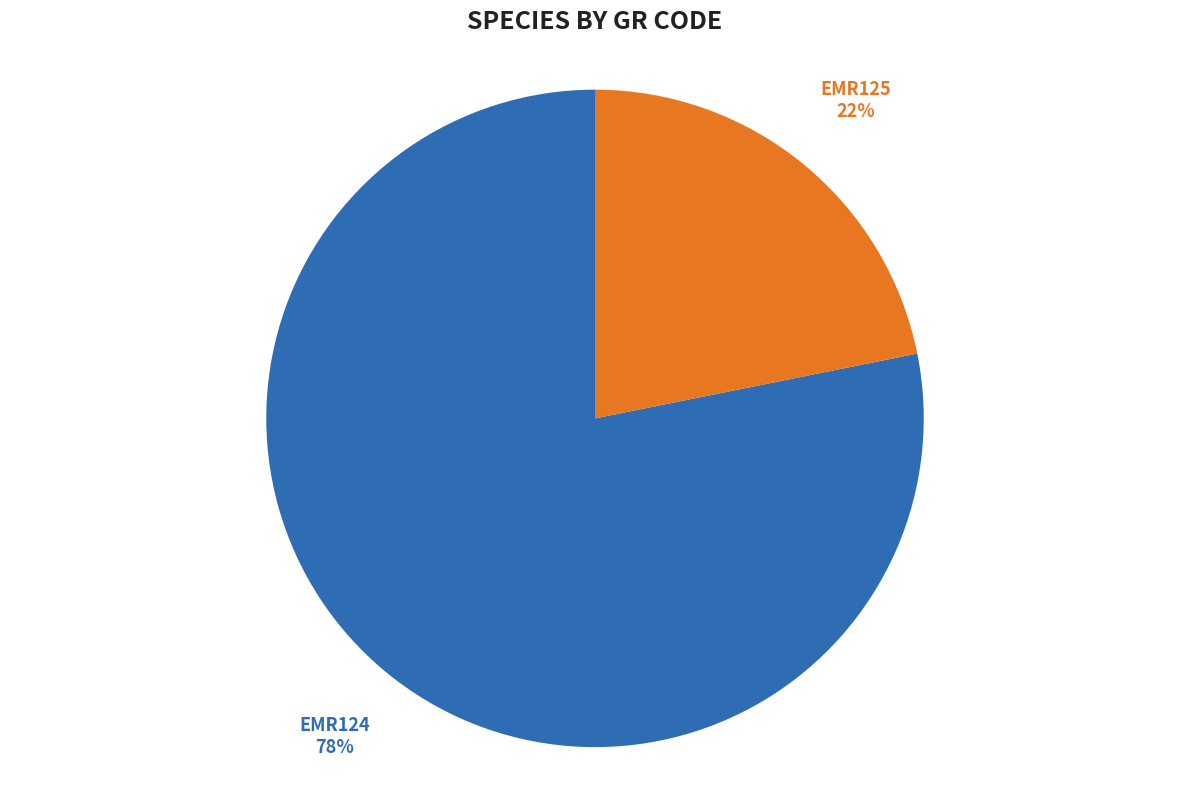

How many segments does this pie chart have?

2